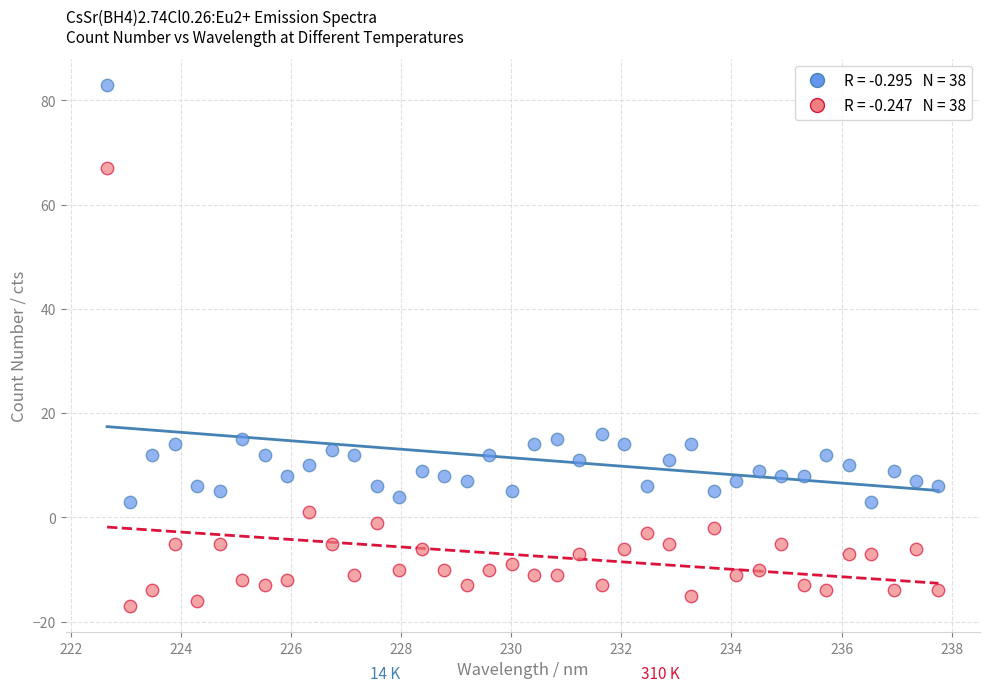

Across all data points, what is the range of Y values (max minus min)?

100